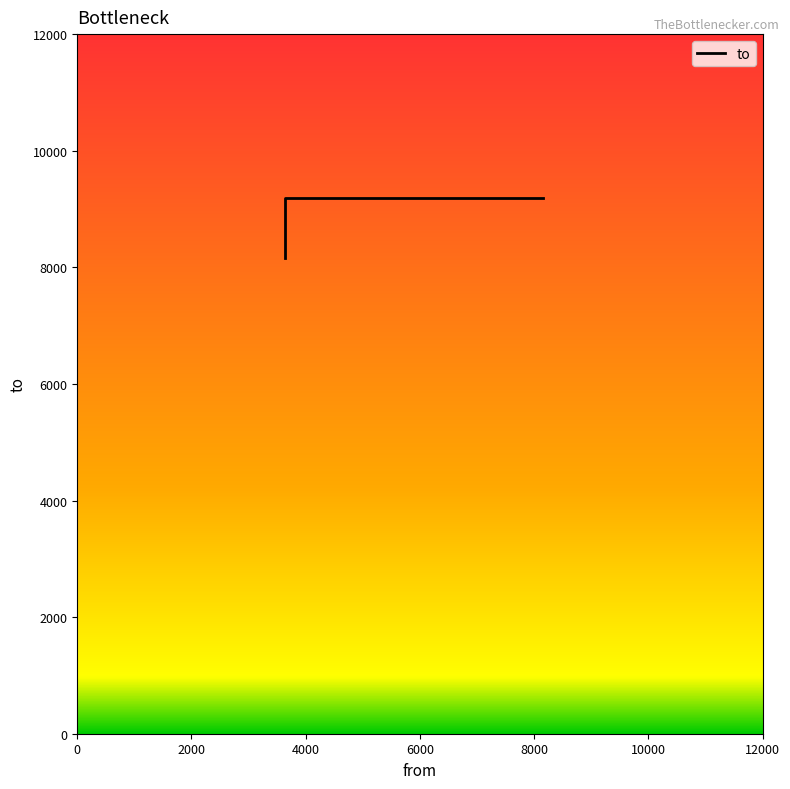

What is the sum of the values at 0 and 4000?

17349